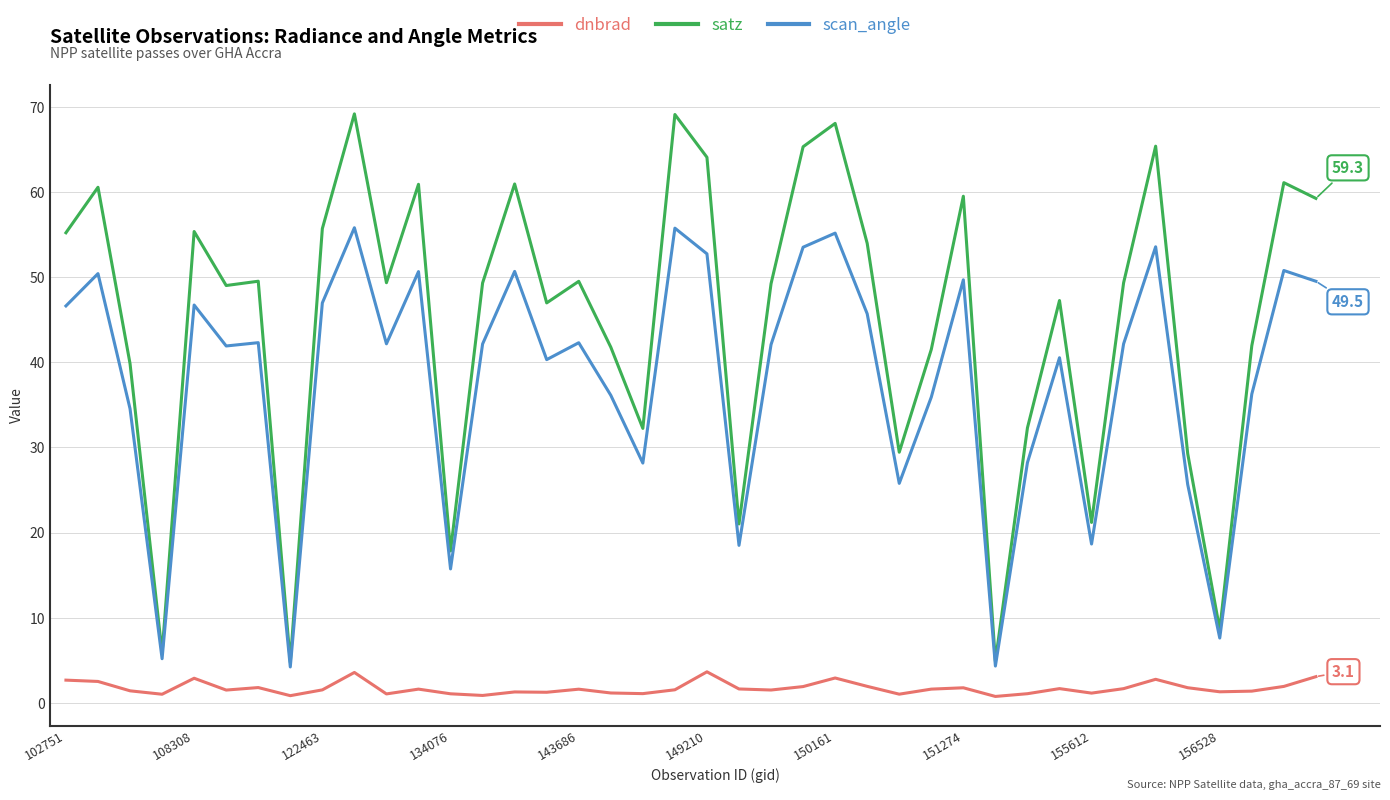

Rank the series by their average value, from lowest to highest.

dnbrad, scan_angle, satz